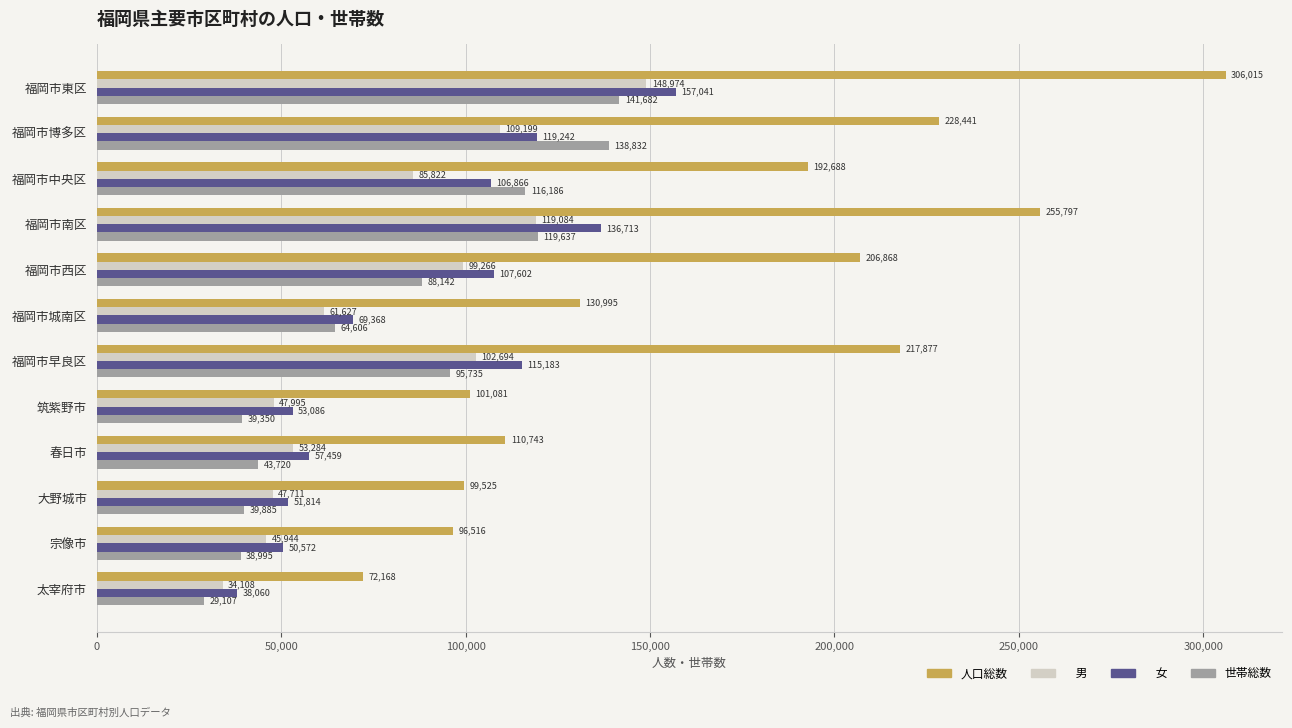

Count the number of data series in this chart.

4